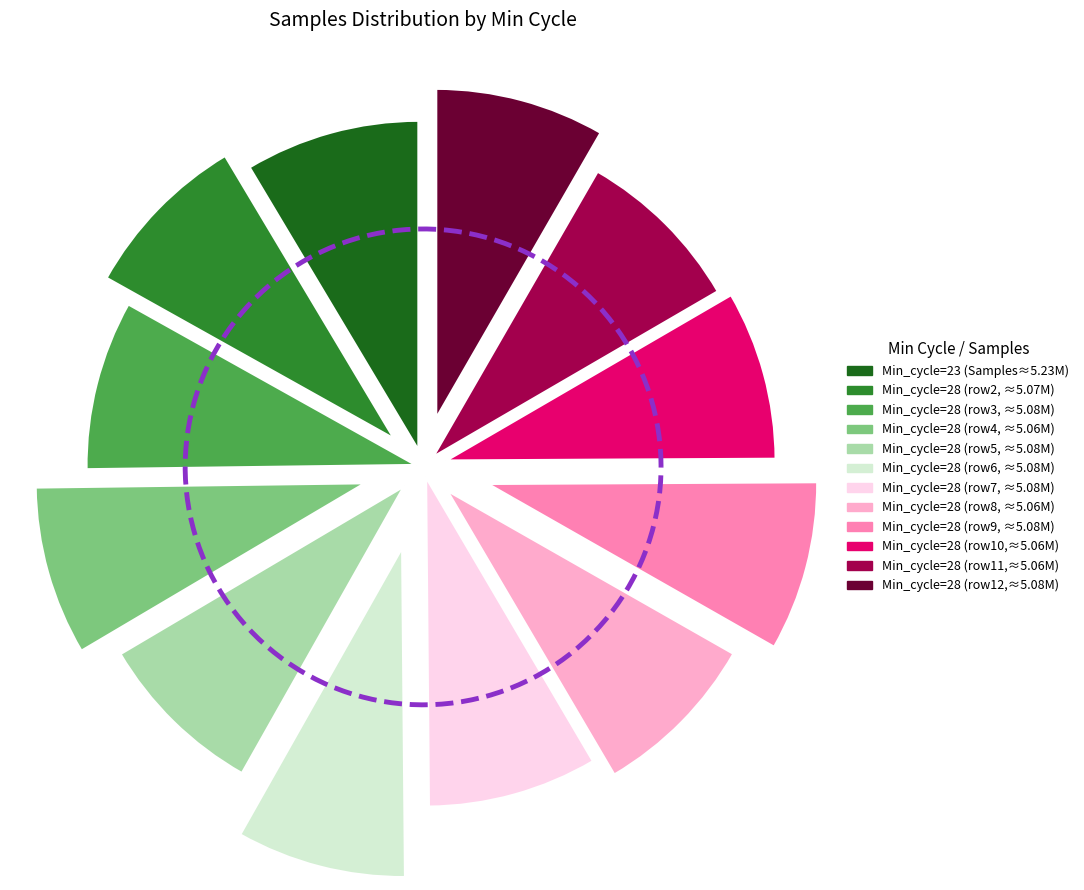

True or false: 28 accounts for 8% of the total.

True